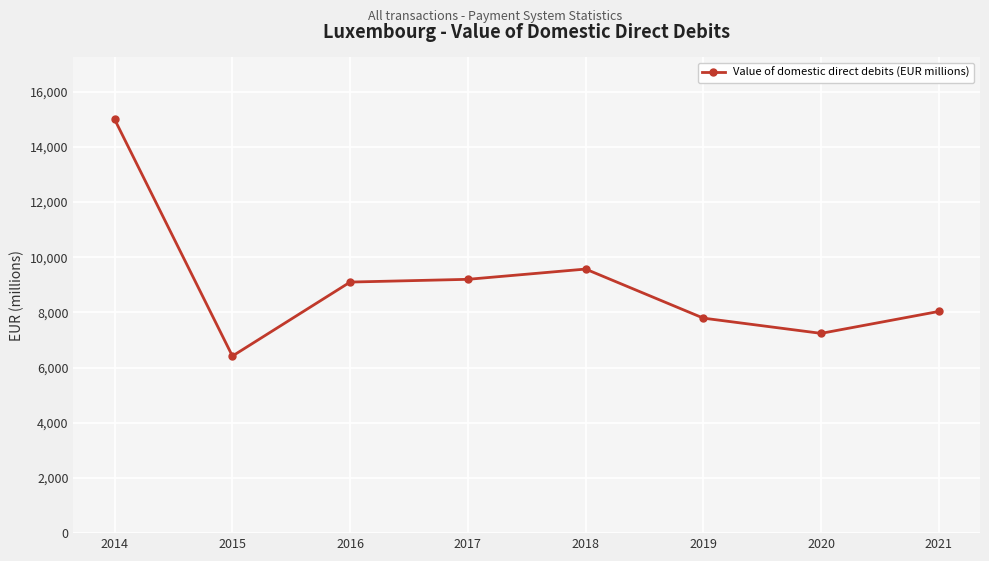

What is the value of the 3rd point from the left?

9098.4